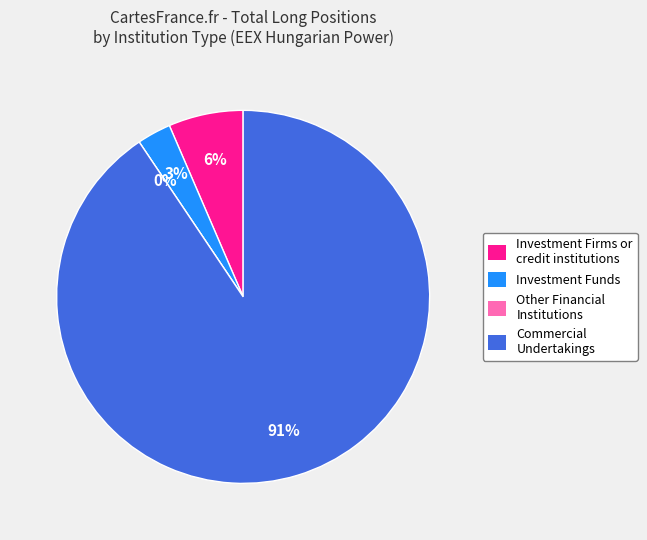

Combined, do Investment Funds and Other Financial Institutions account for over 50%?

No